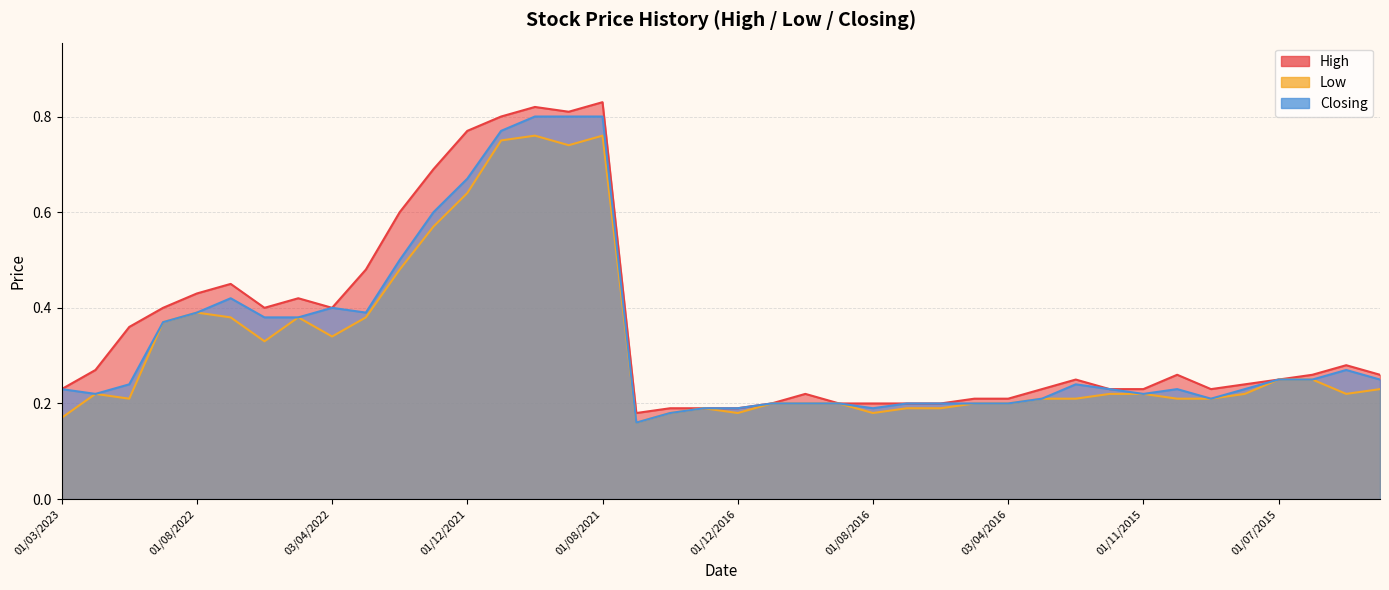

True or false: High and Low intersect in this chart.

False